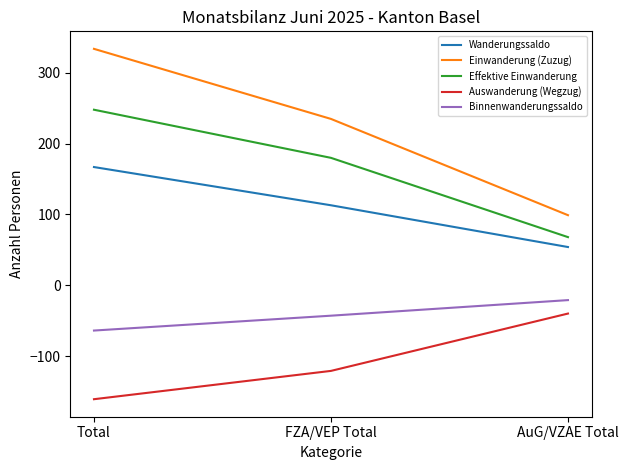

Which series has the largest total across all categories?

Einwanderung (Zuzug)